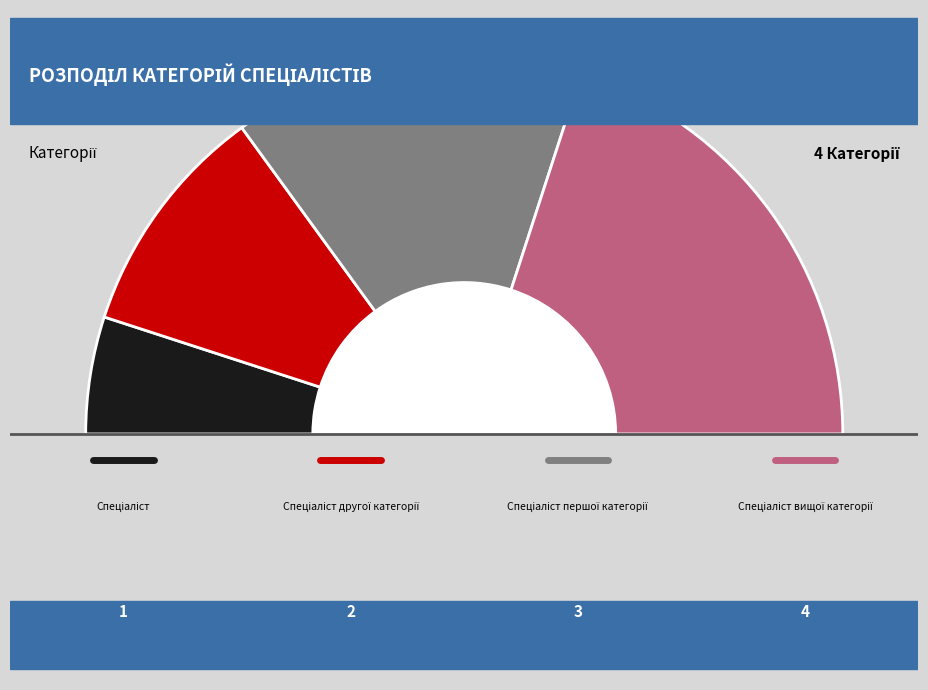

What is the ratio of the value at Спеціаліст першої категорії to the value at Спеціаліст вищої категорії?

0.8